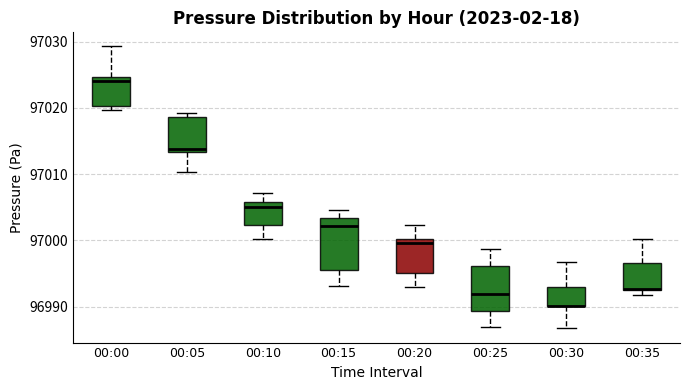

Reading left to right, read every box against the y-axis: the position of its median line, the range the box covers, and the ends of its whiskers. The values are not printed on the chart, so give them approximately, as read against the axis.

00:00: median 97024, box 97020 to 97025, whiskers 97020 (just below the box's lower edge) to 97029
00:05: median 97014, box 97013 to 97019, whiskers 97010 to 97019 (just above the box's upper edge)
00:10: median 97005, box 97002 to 97006, whiskers 97000 to 97007
00:15: median 97002, box 96996 to 97003, whiskers 96993 to 97005
00:20: median 97000 (just below the box's upper edge), box 96995 to 97000, whiskers 96993 to 97002
00:25: median 96992, box 96989 to 96996, whiskers 96987 to 96999
00:30: median 96990 (drawn on the box's lower edge), box 96990 to 96993, whiskers 96987 to 96997
00:35: median 96993 (drawn on the box's lower edge), box 96993 to 96997, whiskers 96992 to 97000